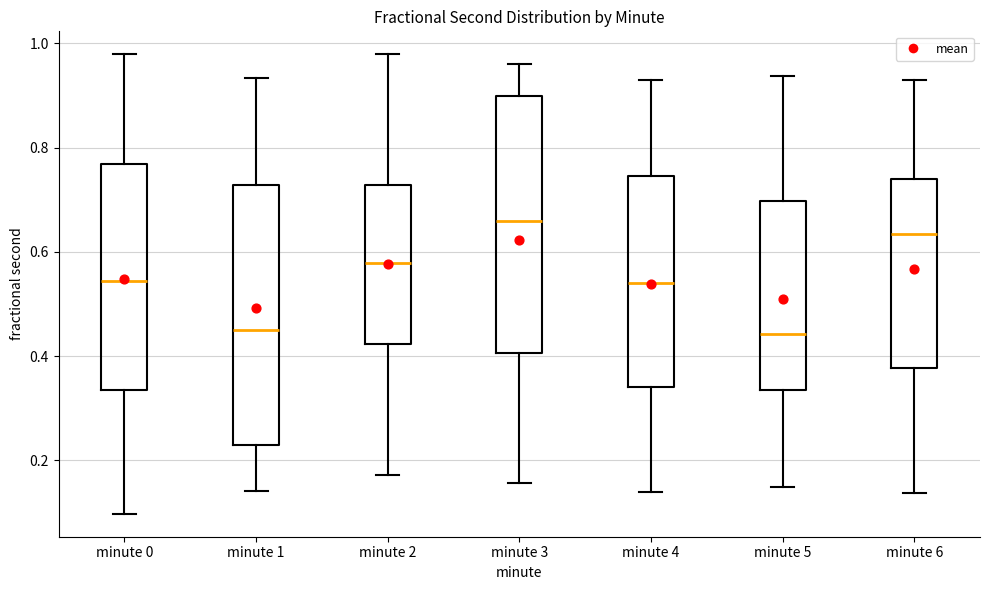

Where is the upper edge of the box for minute 0 on the y-axis? The values are not printed on the chart, so give them approximately, as read against the axis.

0.76